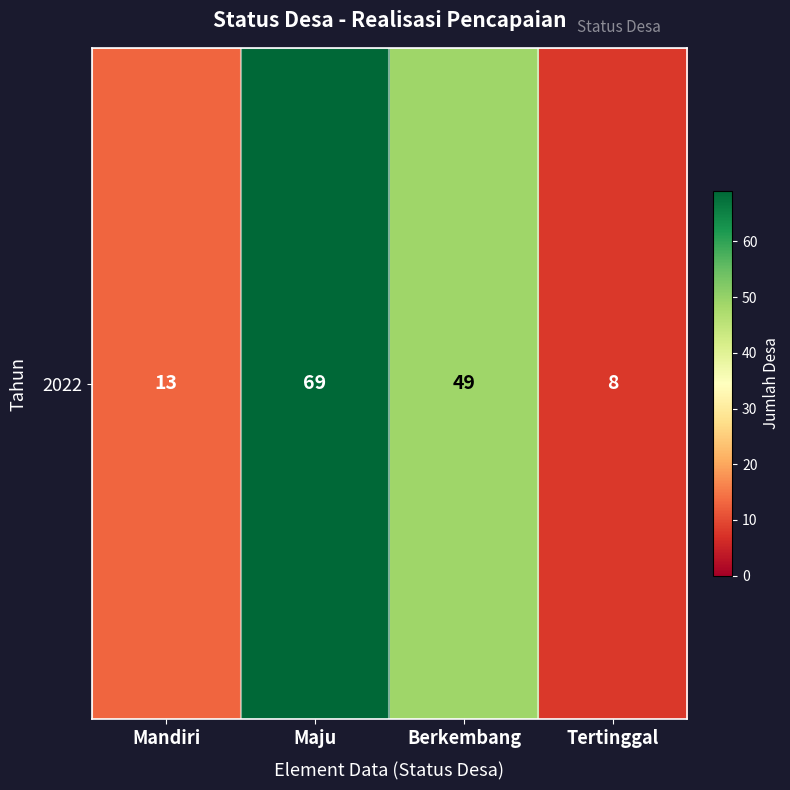

Where is the data nearest to the value 38?

Berkembang